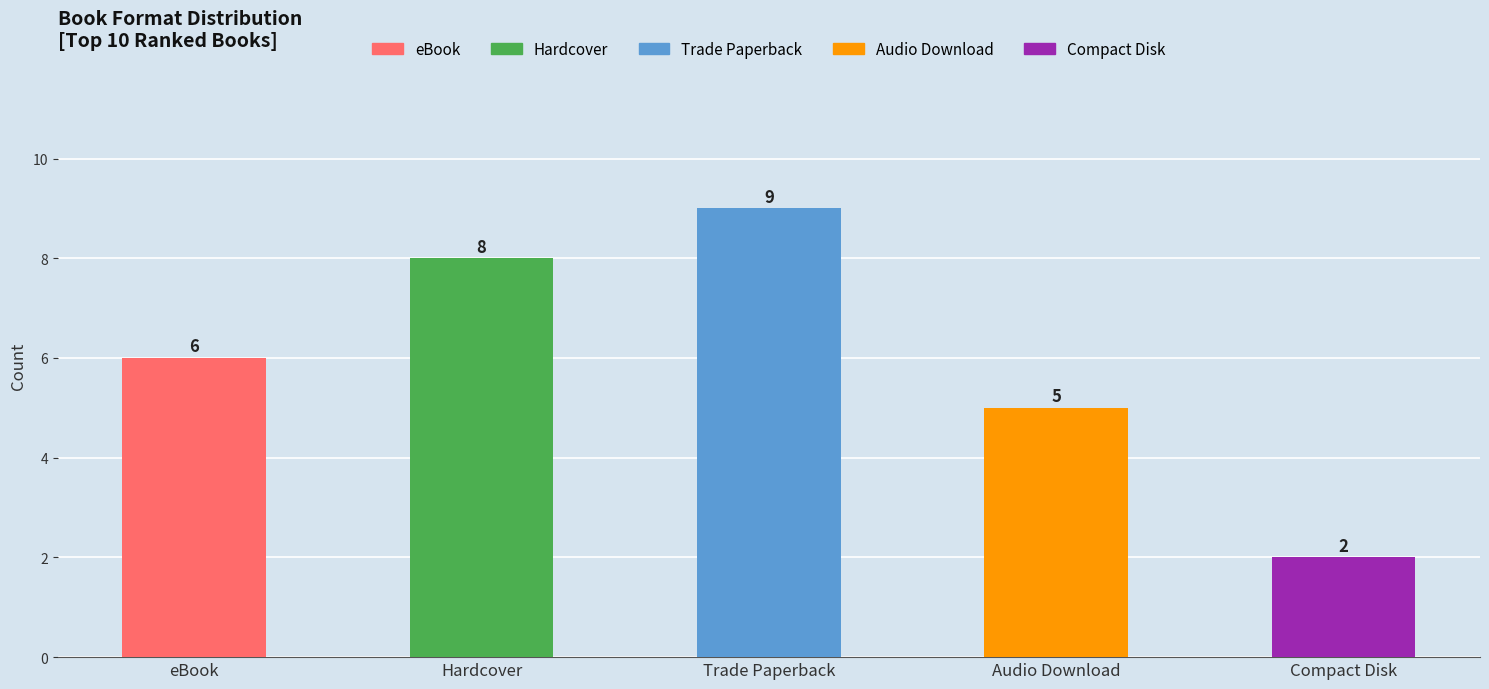

The value at Trade Paperback is 9. True or false?

True